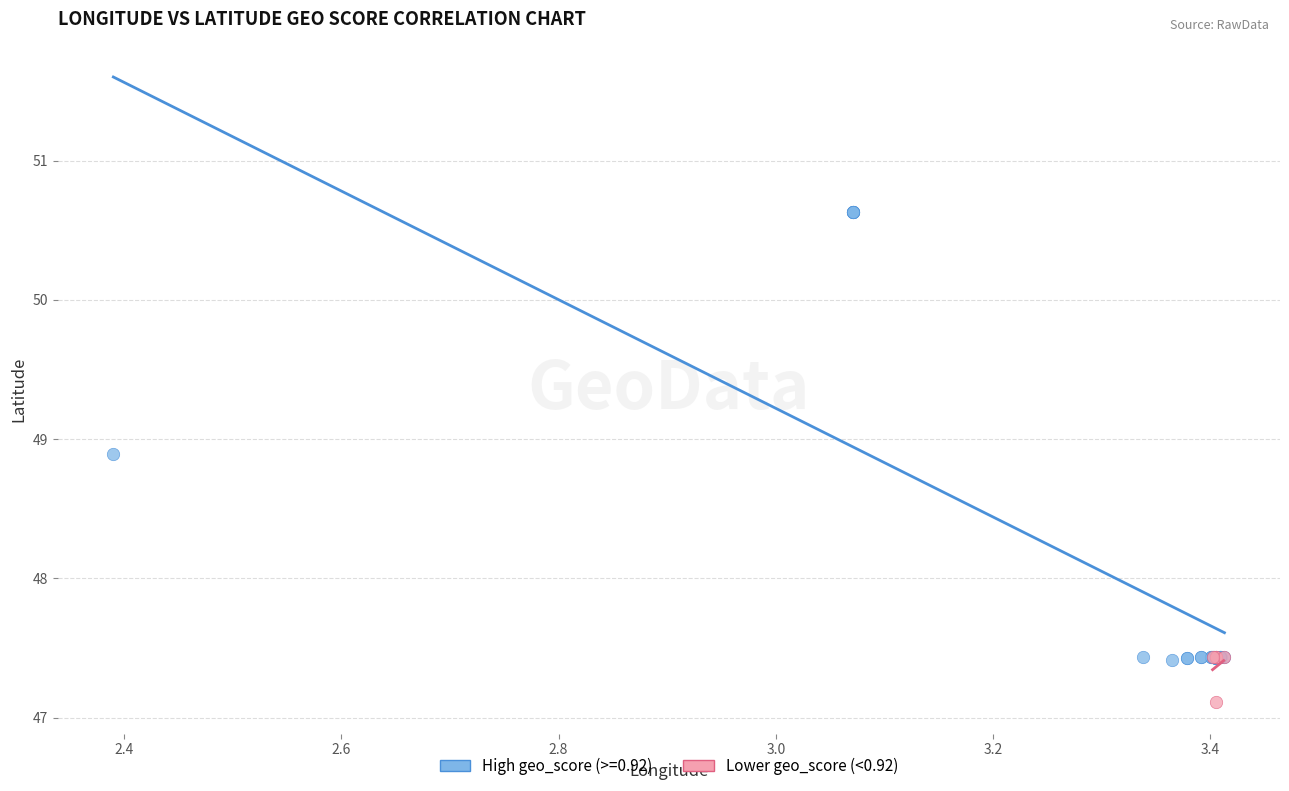

Which series reaches the minimum Y coordinate?

Lower geo_score (<0.92)